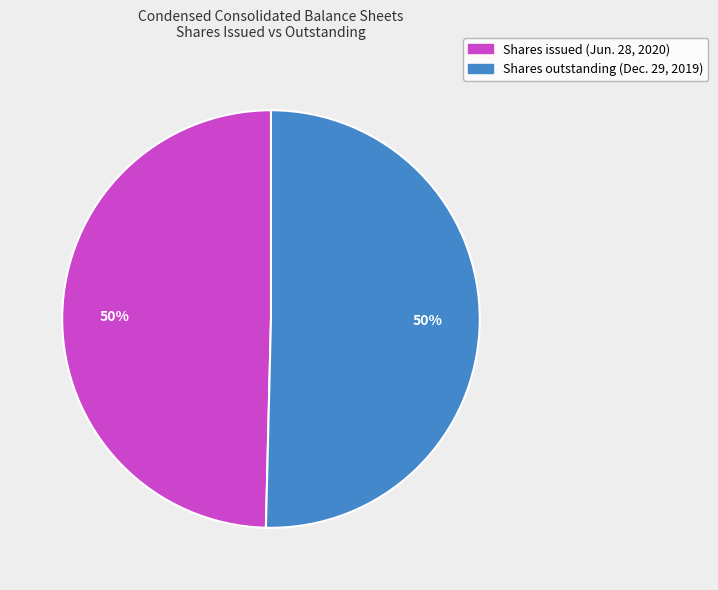

Is it true that Shares outstanding (Dec. 29, 2019) is 44% of the pie?

False